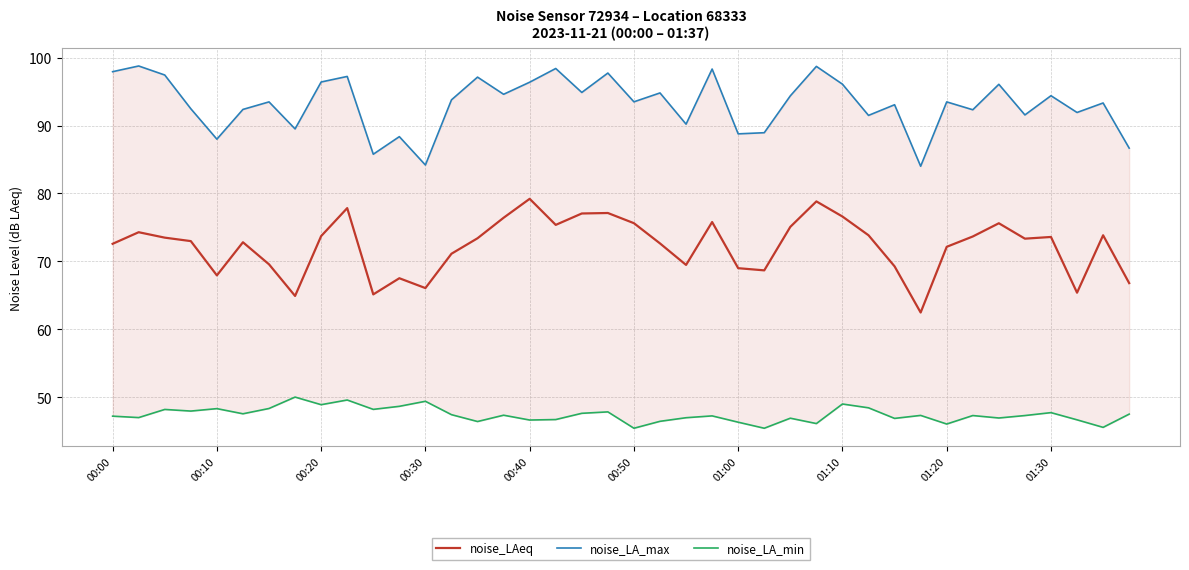

The noise_LA_max series shows 90.2 at 22. True or false?

True